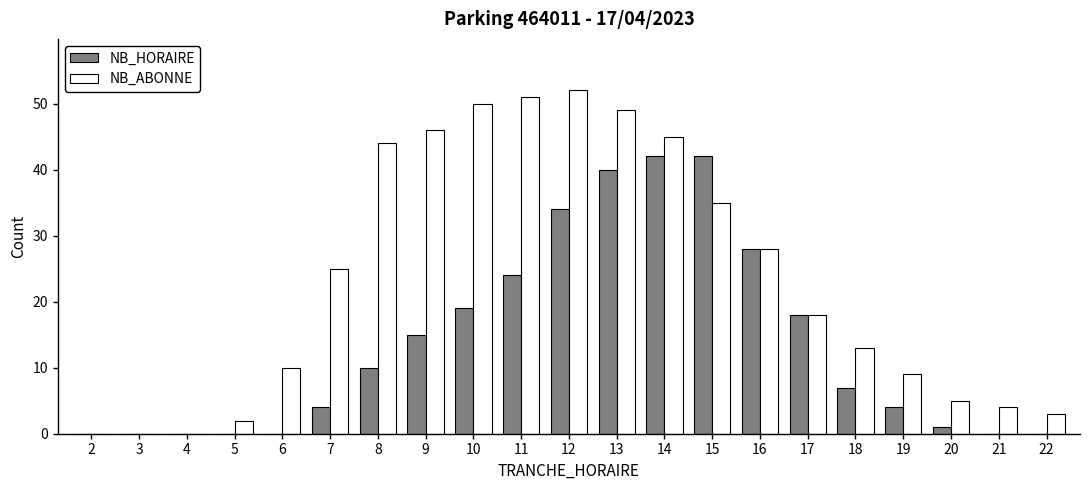

Which series has the largest total across all categories?

NB_ABONNE